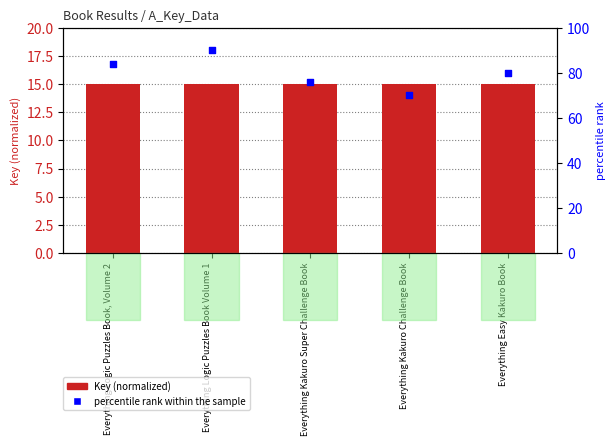

What is the total value across all series at Everything Logic Puzzles Book, Volume 2?

99.0